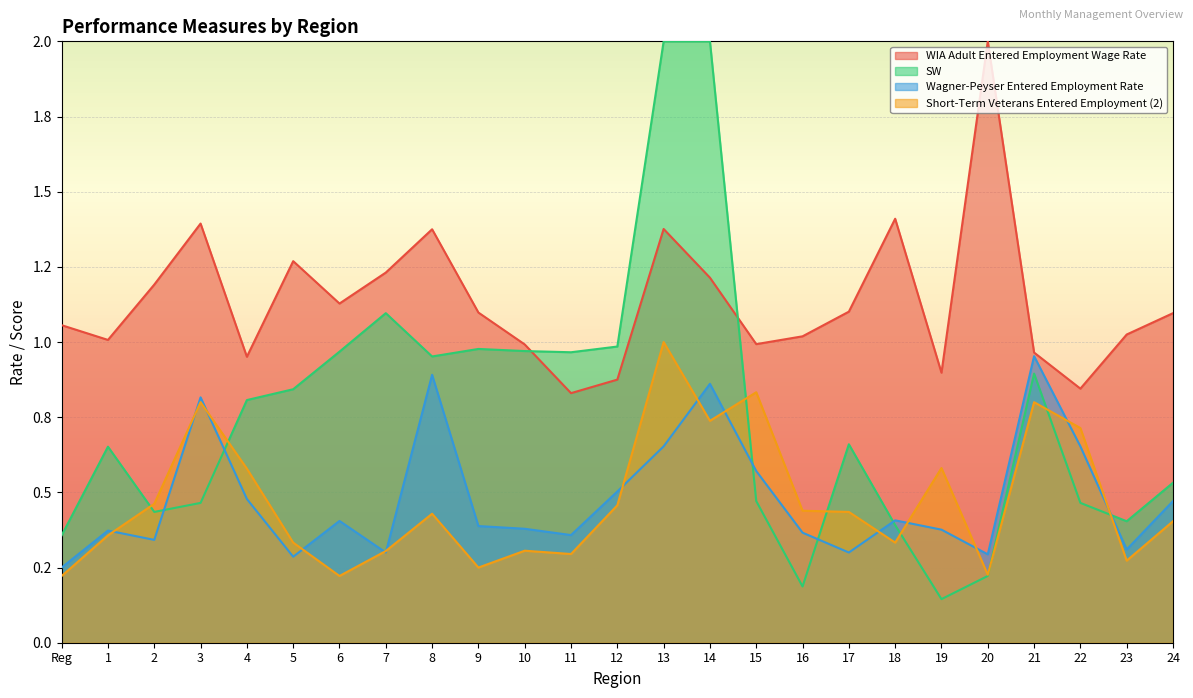

Count the number of categories in the chart.

25